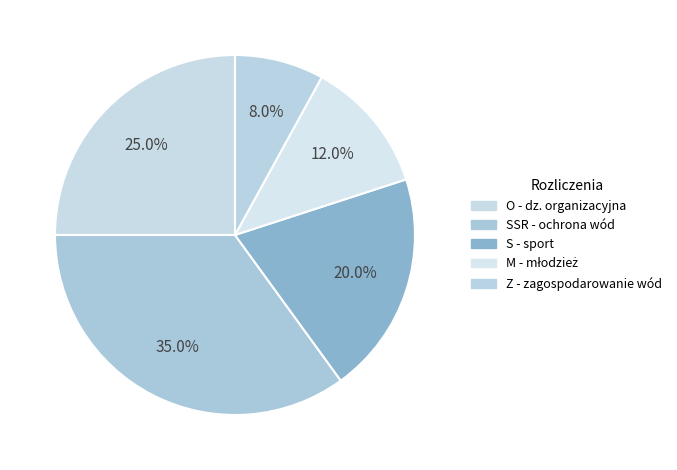

To the nearest percent, what portion does O - dz. organizacyjna represent?

25%